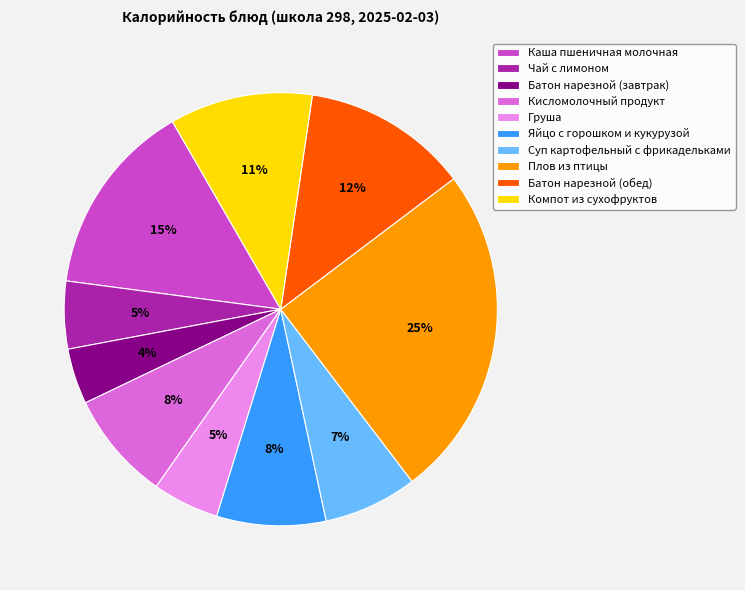

Does Компот из сухофруктов account for over 50% of the chart?

No